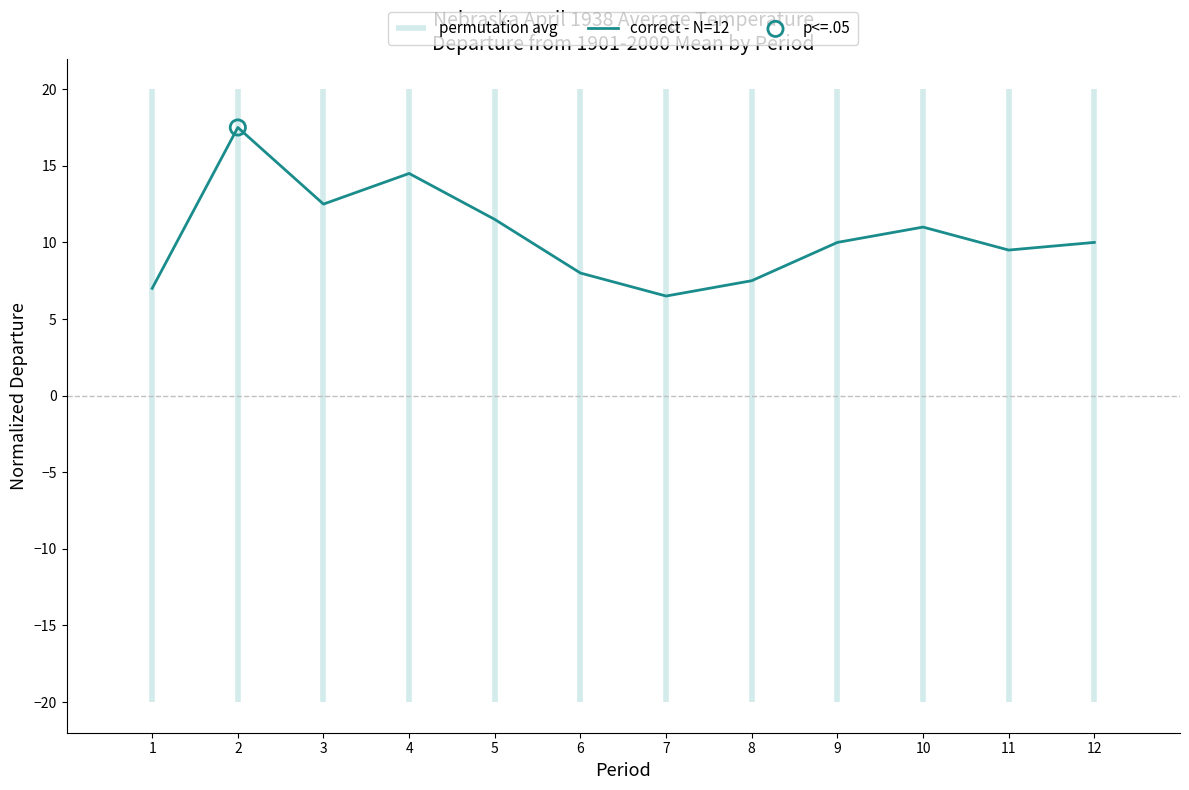

What is the change in value from 5 to 8?

-4.0